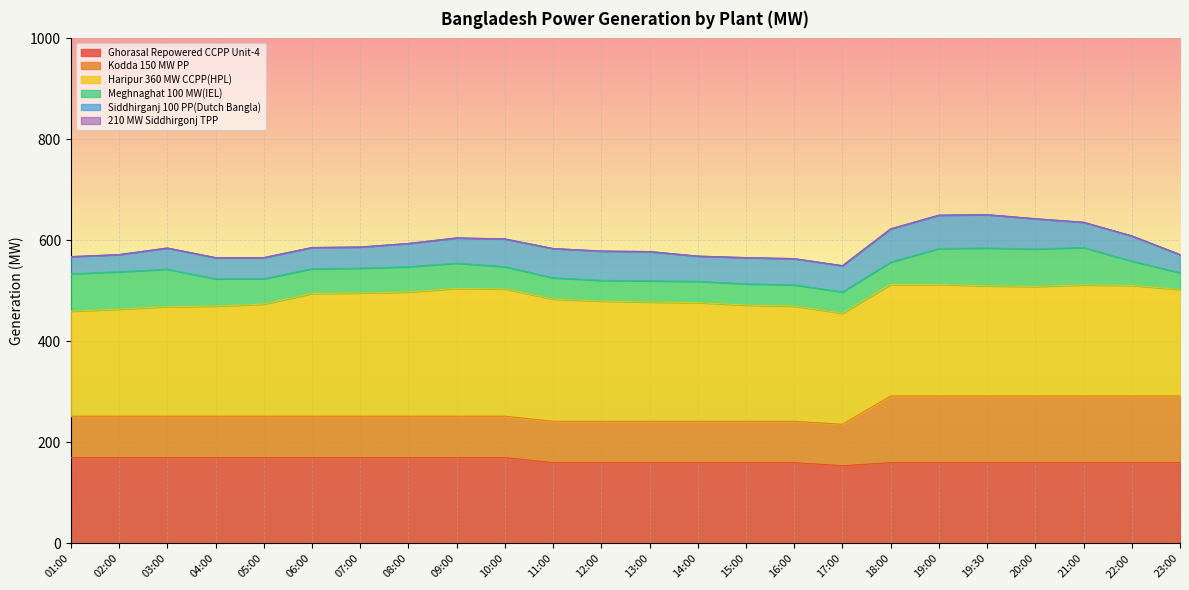

The value of Siddhirganj 100 PP(Dutch Bangla) at 22:00 is 28. True or false?

False